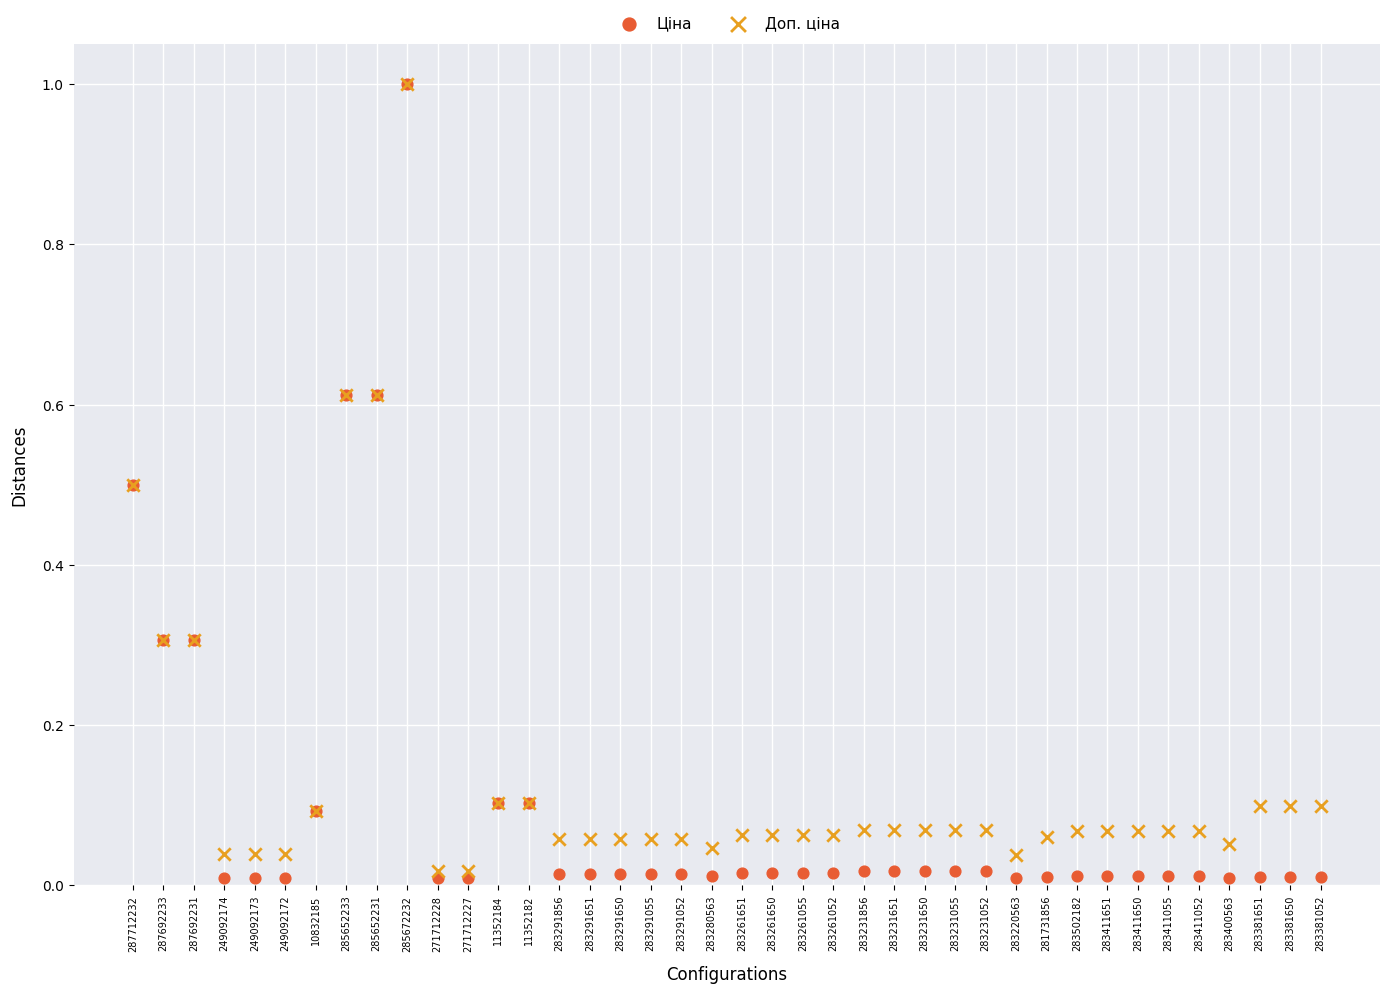

What are all the series names shown in the legend?

Ціна, Доп. ціна